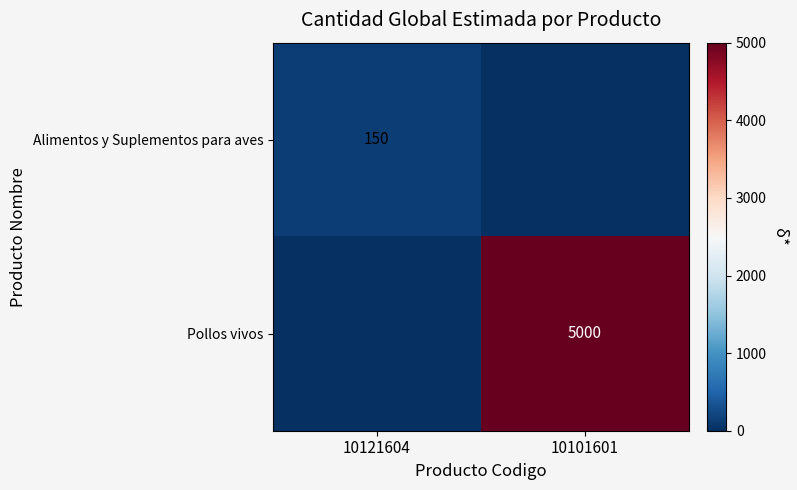

The value of Alimentos y Suplementos para aves at 10121604 is 256. True or false?

False